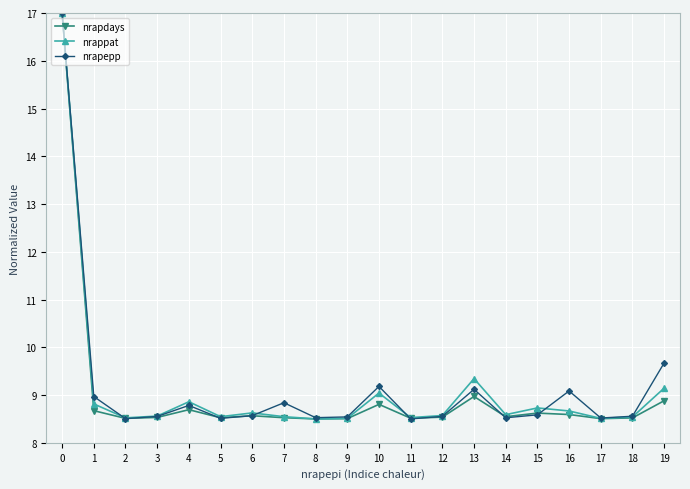

What is the difference between the maximum and second lowest values in the nrapdays series?

8.5